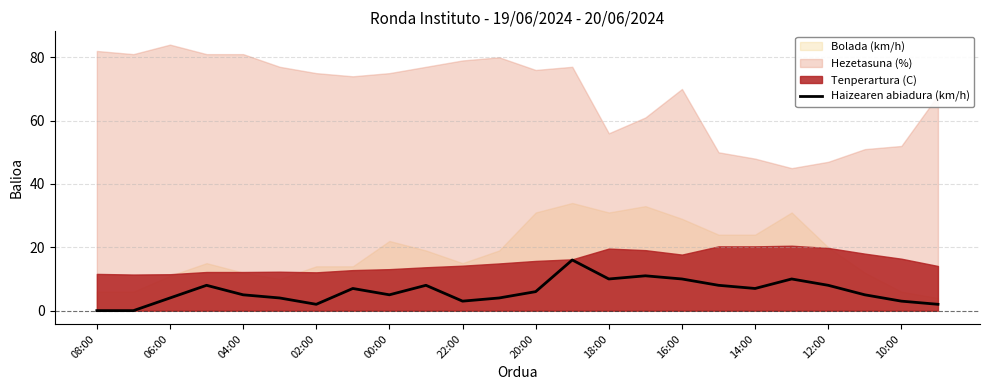

Which label corresponds to the smallest value in the chart?

08:00